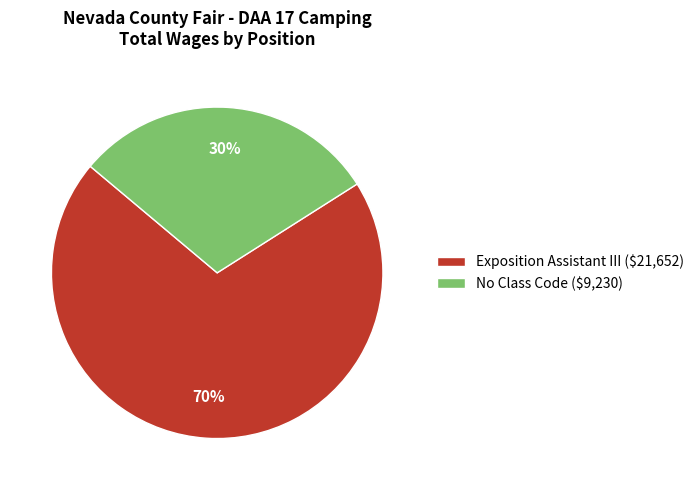

What percentage is the No Class Code slice, to the nearest percent?

30%